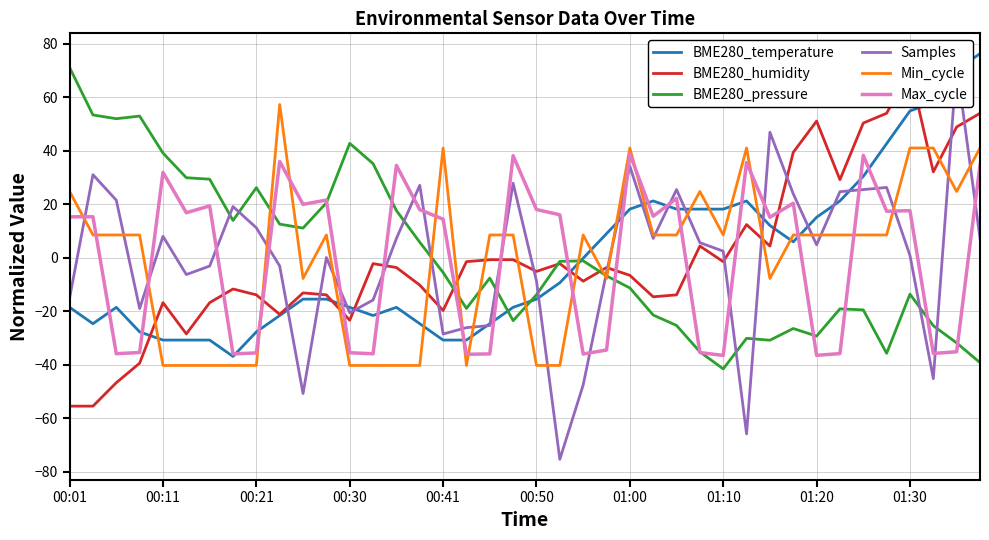

What is the minimum value for BME280_pressure?

-41.6